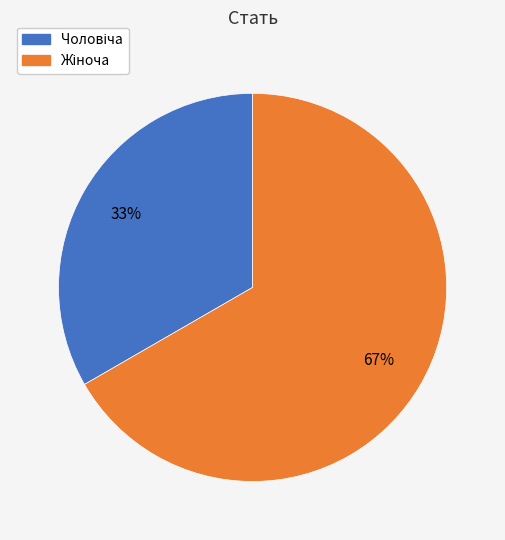

Is there a majority slice in this chart?

Yes